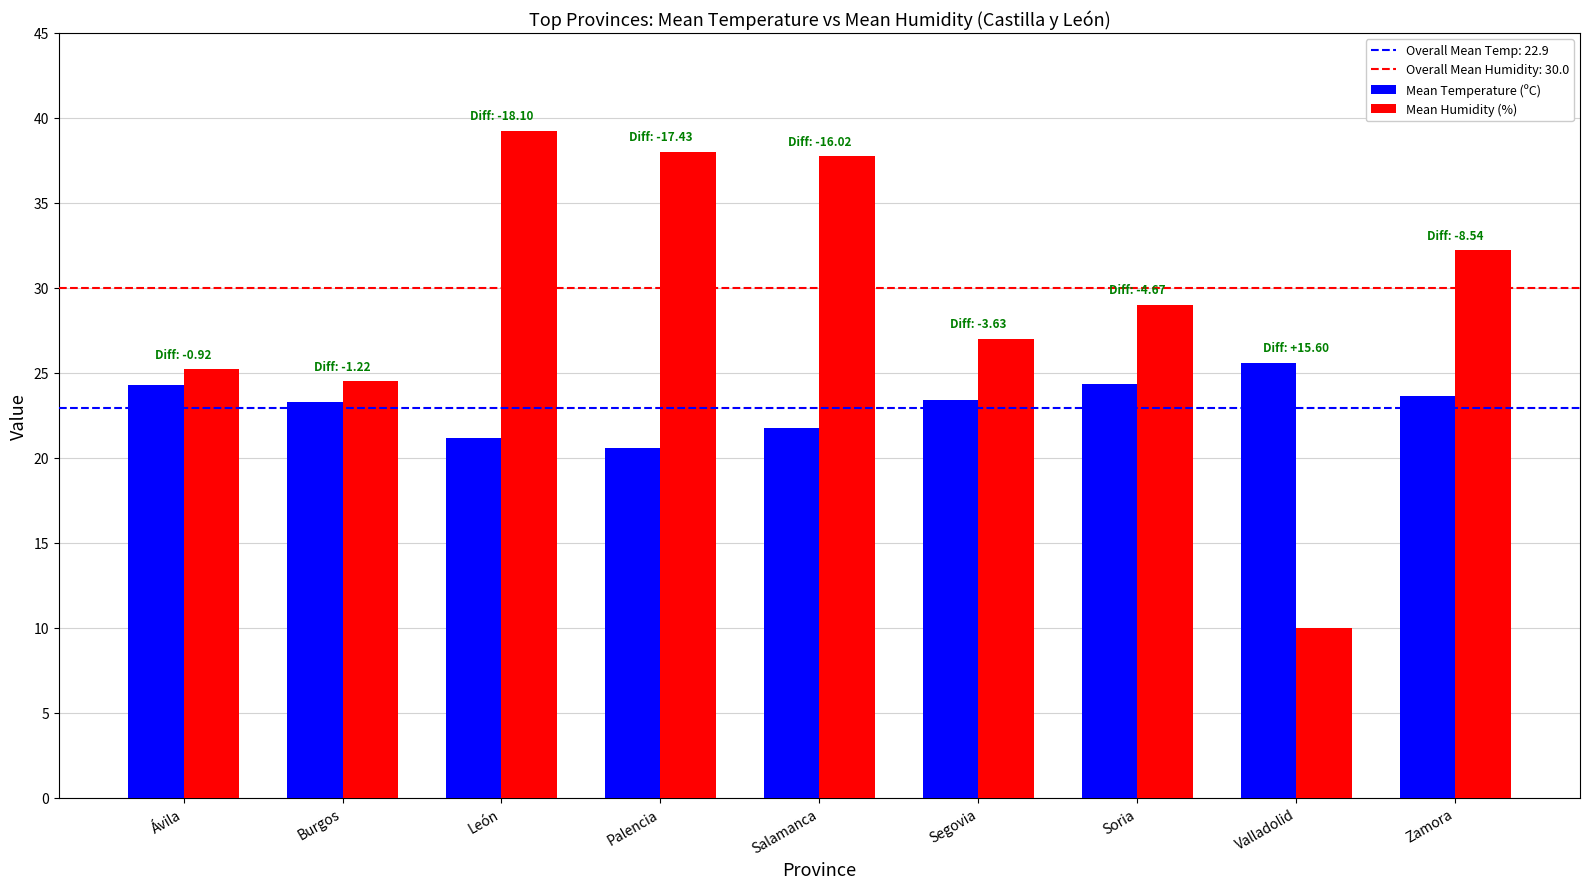

What is the label of the 5th bar from the right?

Salamanca